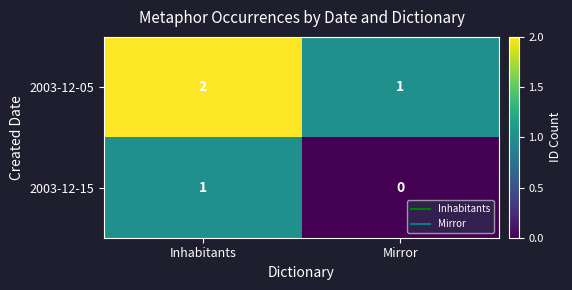

Which label corresponds to the smallest value in the chart?

Mirror